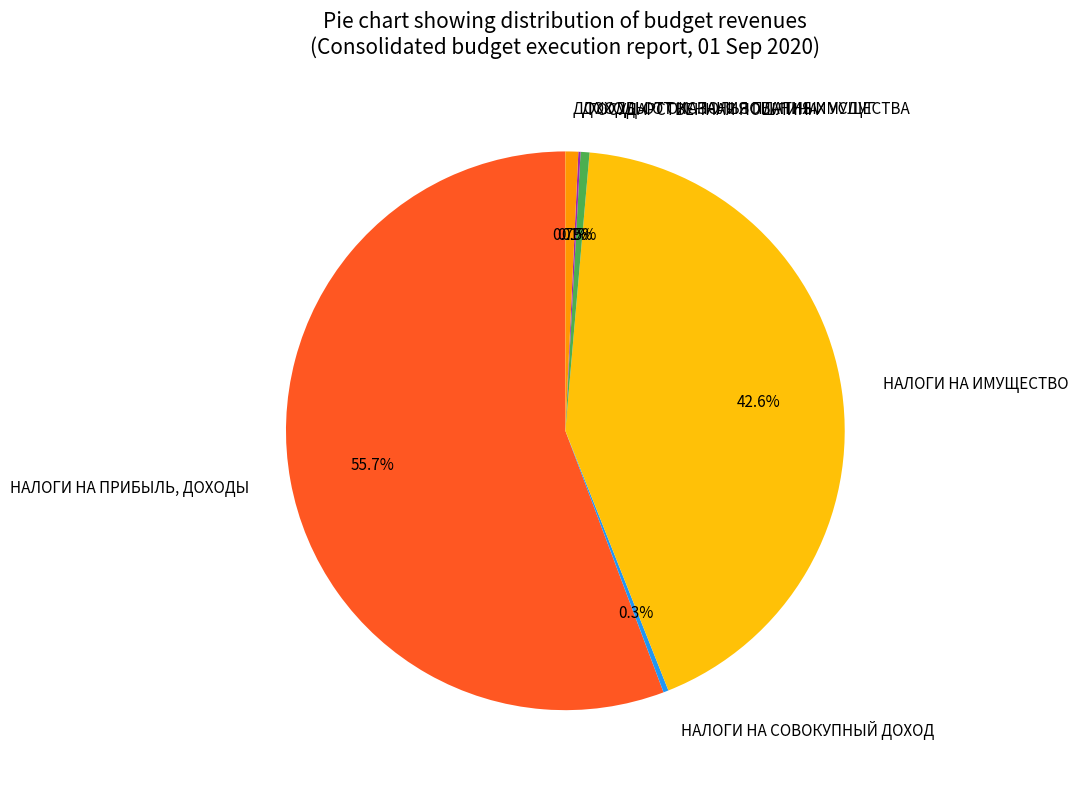

What percentage do НАЛОГИ НА СОВОКУПНЫЙ ДОХОД and ГОСУДАРСТВЕННАЯ ПОШЛИНА together represent?

0.8%